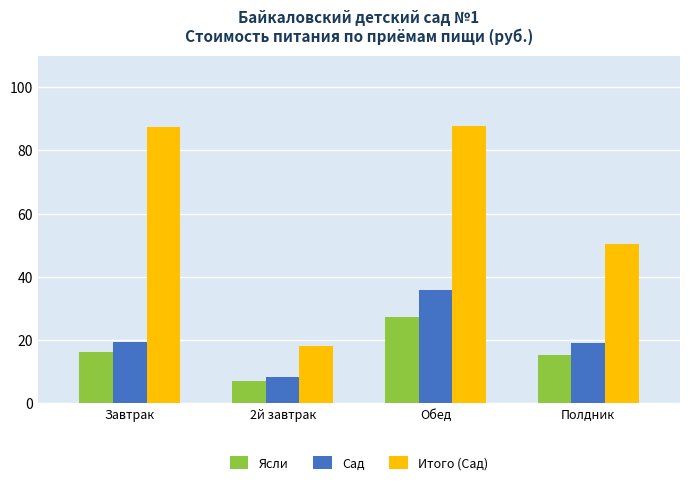

What is the sum of the Сад values at 2й завтрак and Обед?

44.4